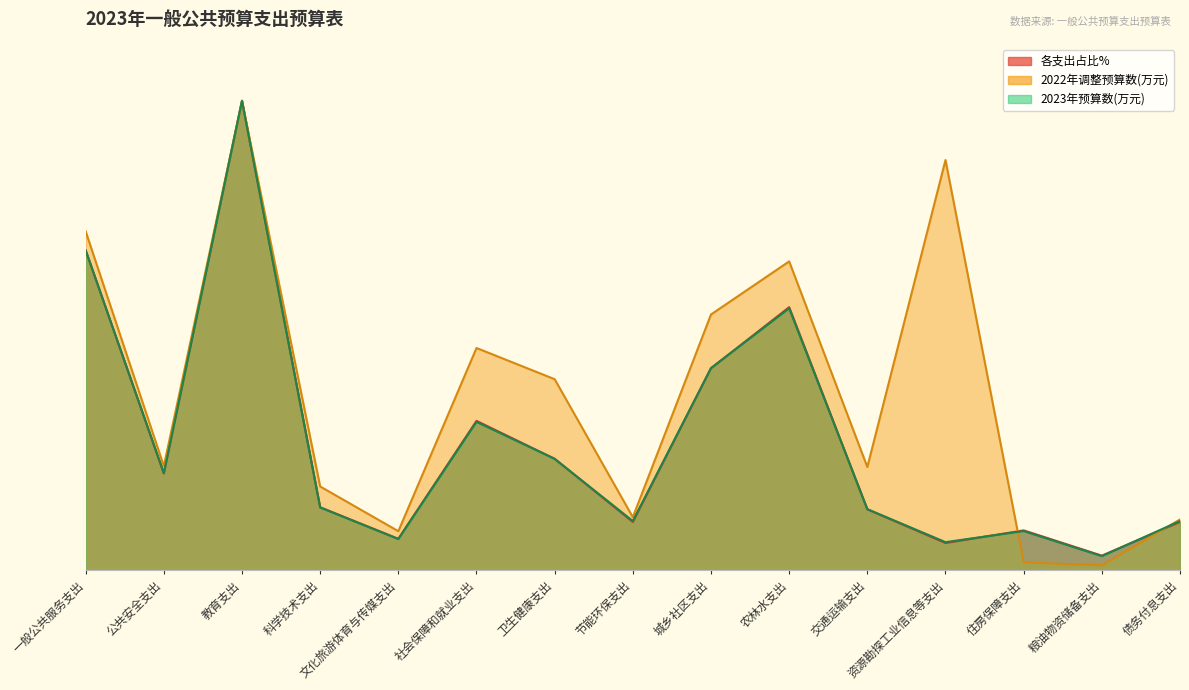

Rank the series by their maximum value, from highest to lowest.

各支出占比%, 2022年调整预算数(万元), 2023年预算数(万元)